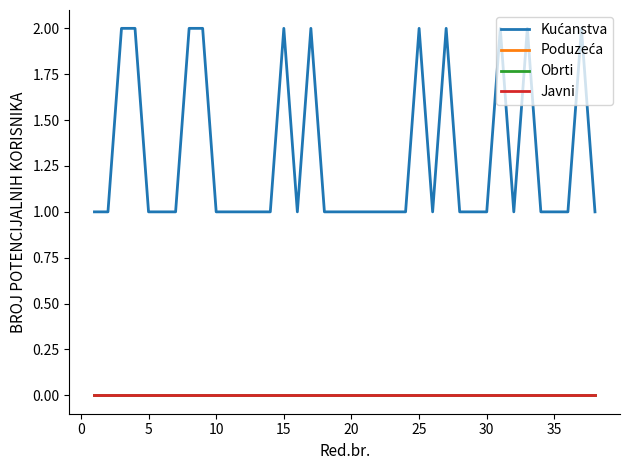

Does the chart display data point markers on the line(s)?

No